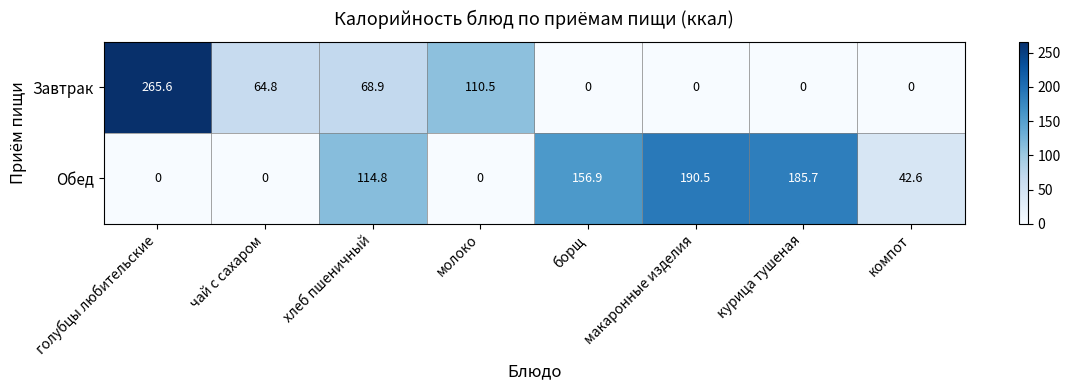

Which series has the largest range (max minus min)?

Завтрак